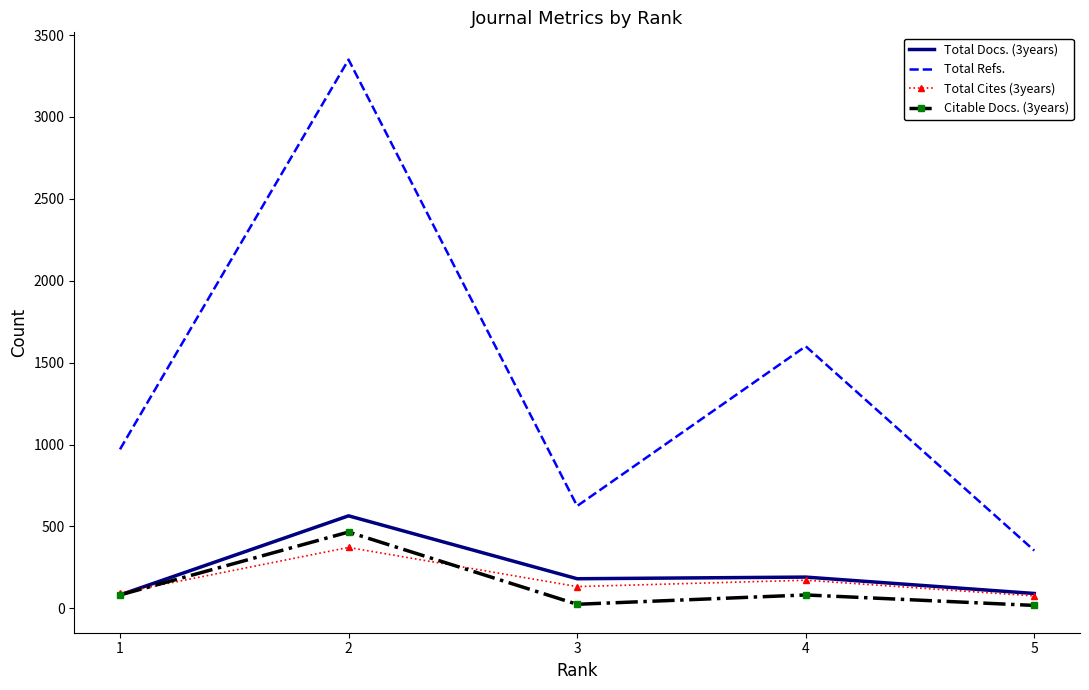

At 3, list the series in order from largest to smallest.

Total Refs., Total Docs. (3years), Total Cites (3years), Citable Docs. (3years)